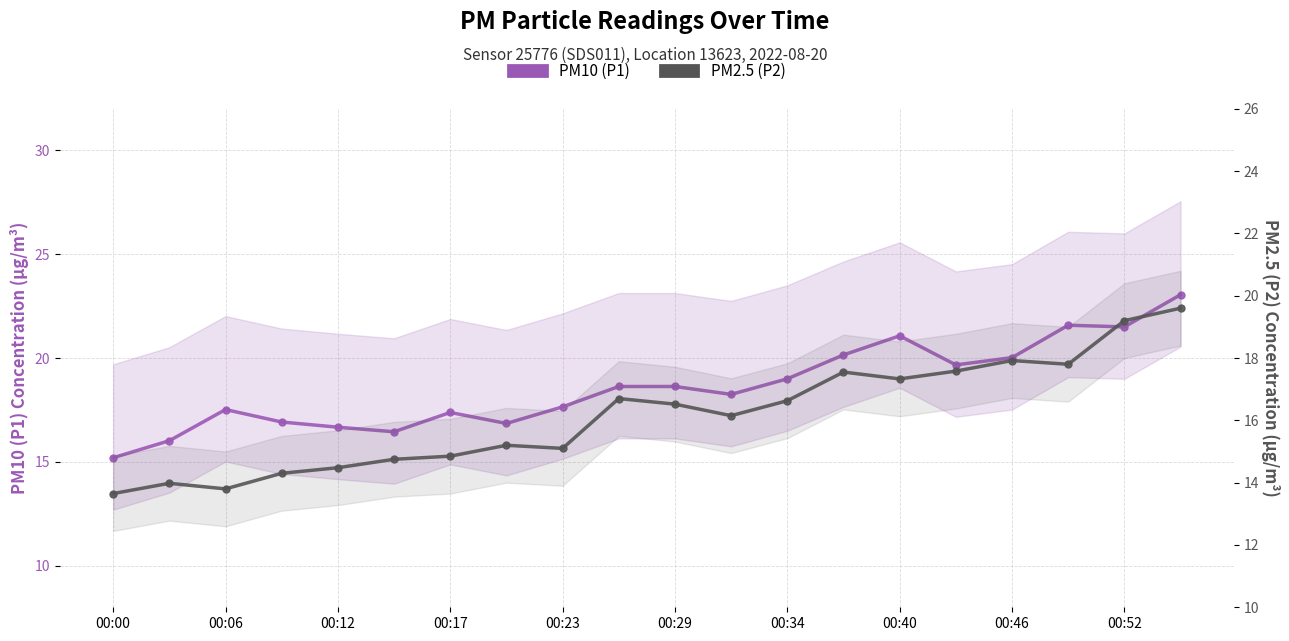

Rank the series at 00:46 from highest to lowest value.

PM10 (P1), PM2.5 (P2)